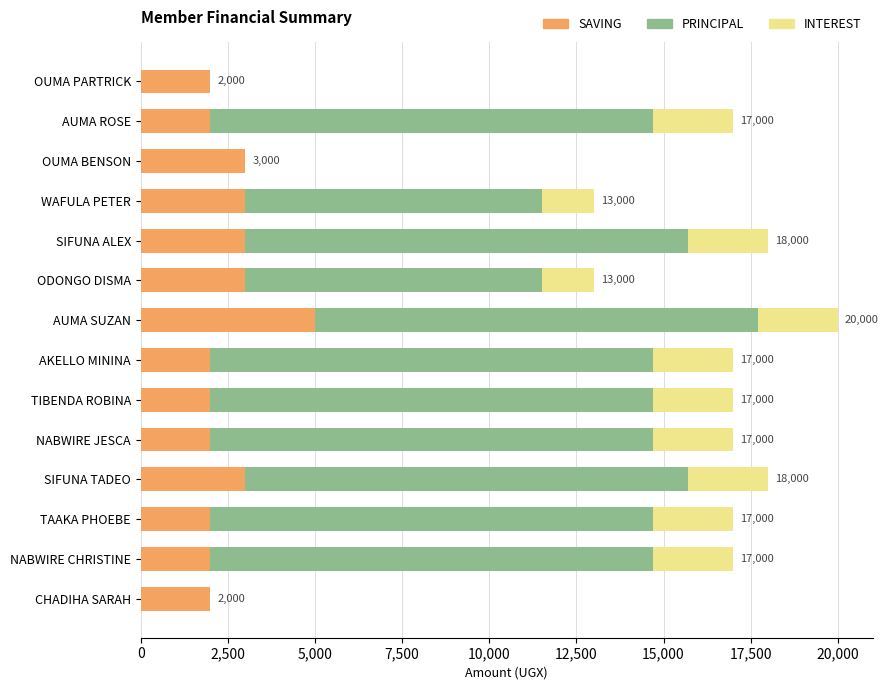

What is the highest value of the SAVING series?

5000